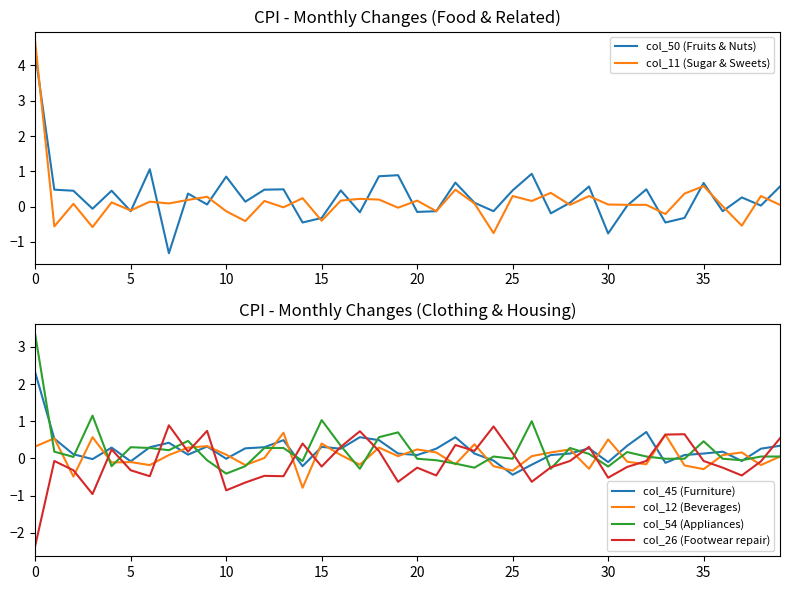

What are all the series names shown in the legend?

col_50 (Fruits & Nuts), col_11 (Sugar & Sweets), col_45 (Furniture), col_12 (Beverages), col_54 (Appliances), col_26 (Footwear repair)